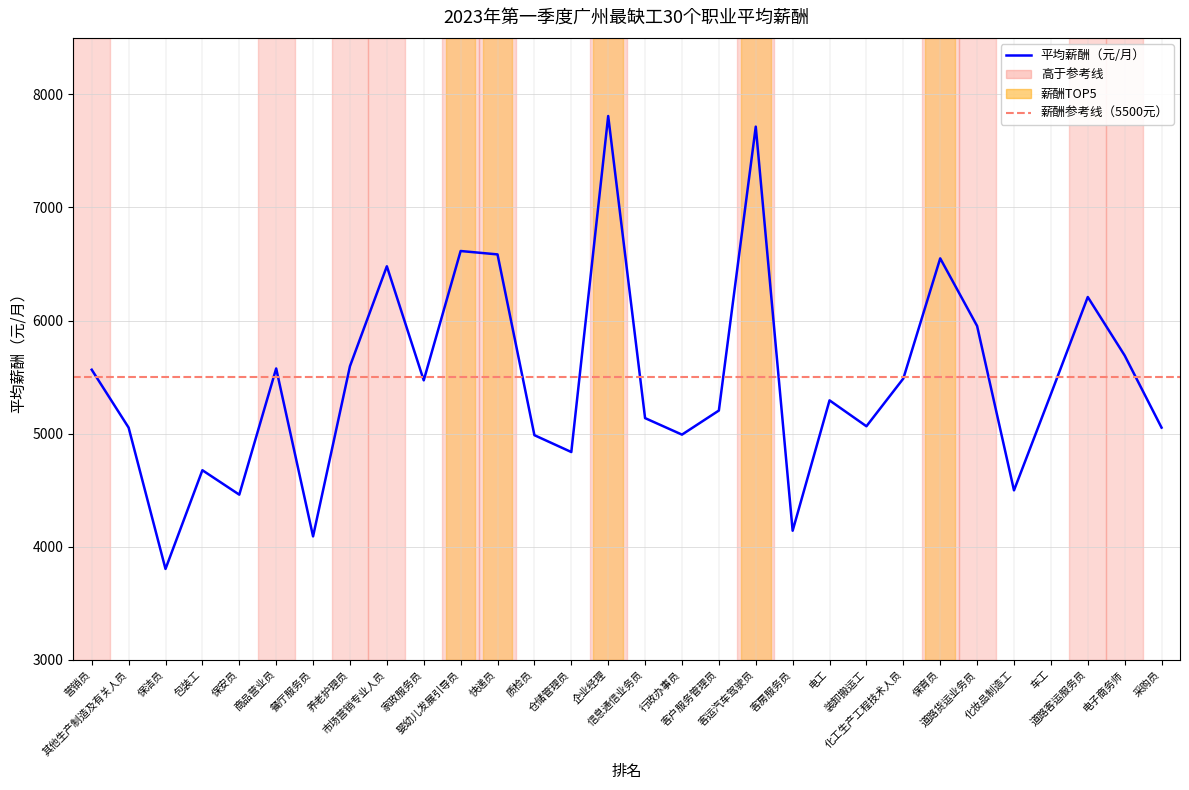

Reading right to left, extract all data points from this chart.

5053	5691	6208	5349	4498	5952	6550	5487	5065	5294	4141	7715	5204	4991	5137	7809	4837	4986	6585	6615	5471	6480	5596	4091	5576	4460	4676	3803	5053	5565